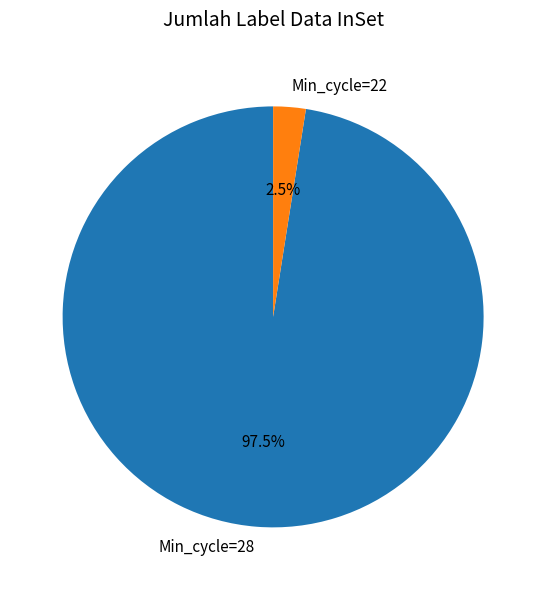

Between Min_cycle=22 and Min_cycle=28, which is larger?

Min_cycle=28